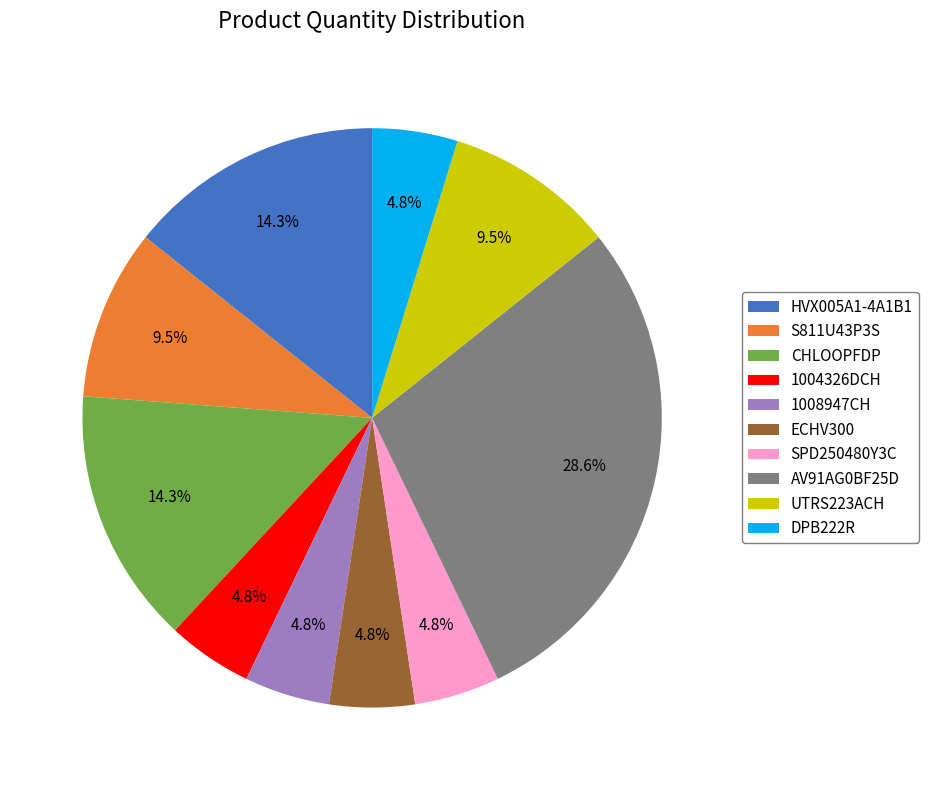

Which has a higher value, ECHV300 or HVX005A1-4A1B1?

HVX005A1-4A1B1